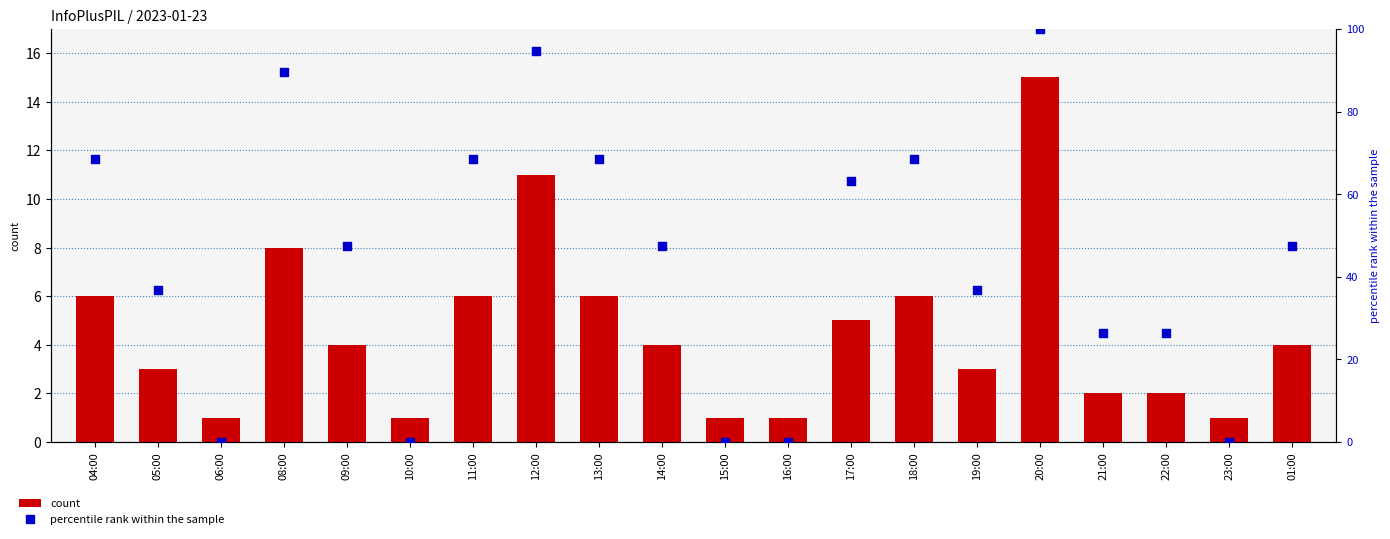

Is the value of count at 23:00 greater than the value of percentile rank within the sample at 04:00?

No